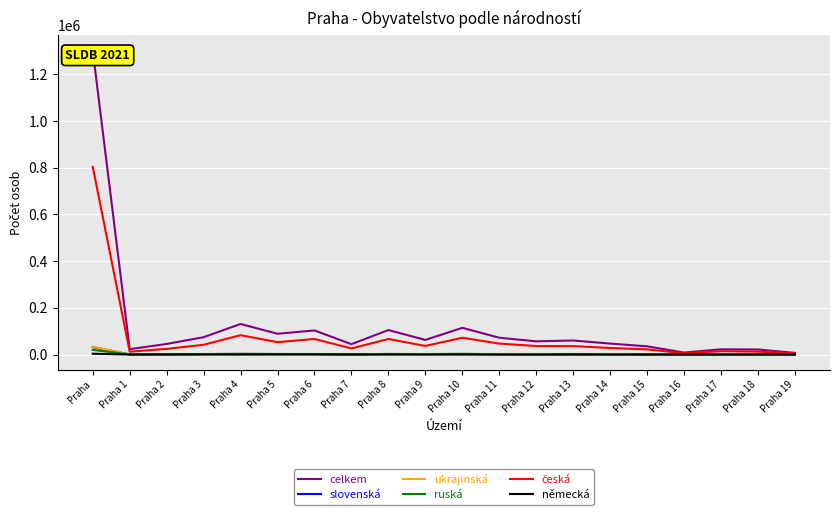

At which label is slovenská closest to 16062?

Praha 4